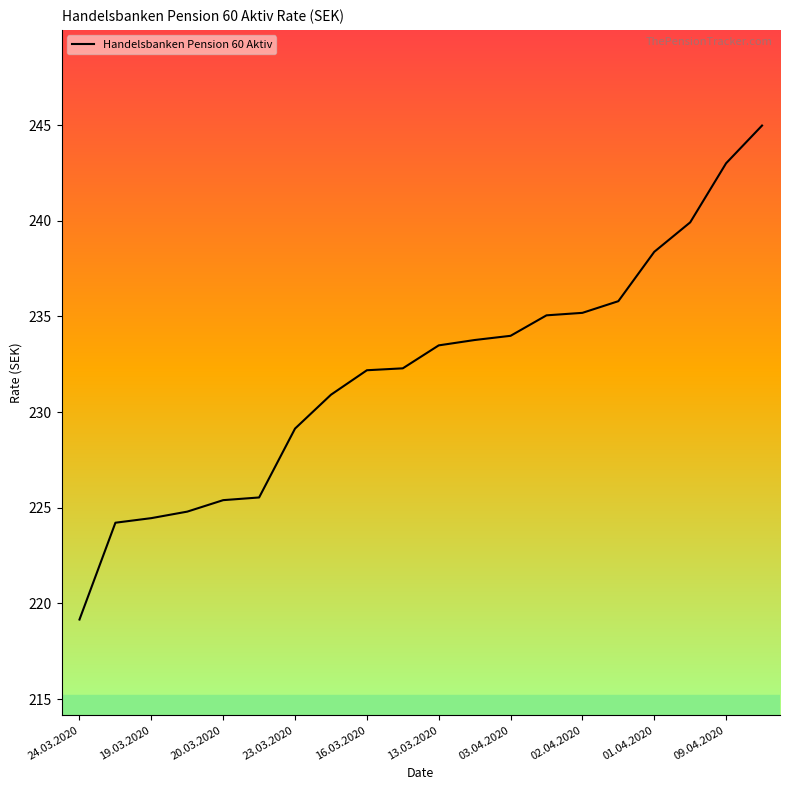

What is the difference between the maximum and minimum values?

25.8